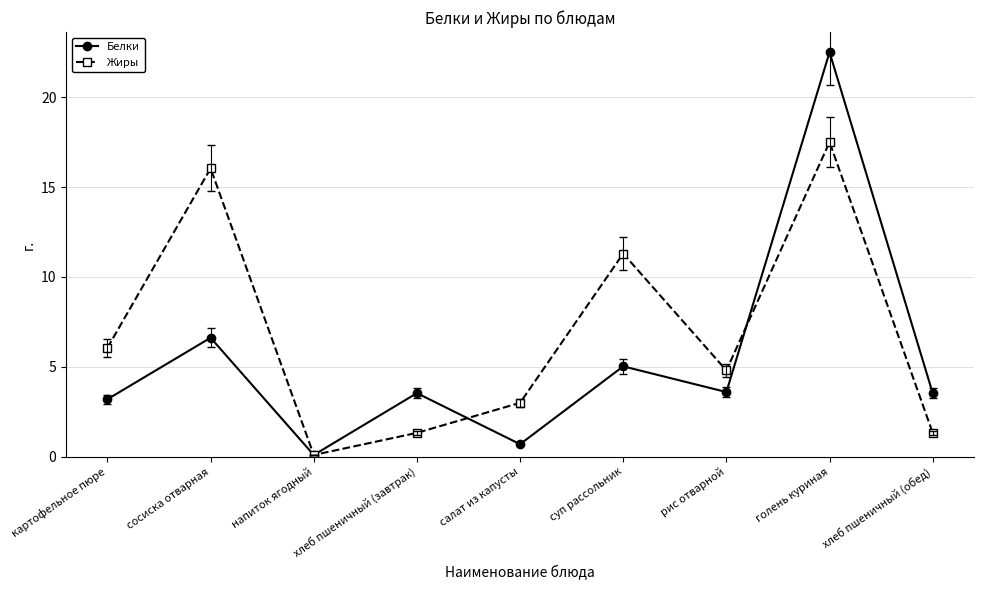

What position from the right is хлеб пшеничный (обед)?

1